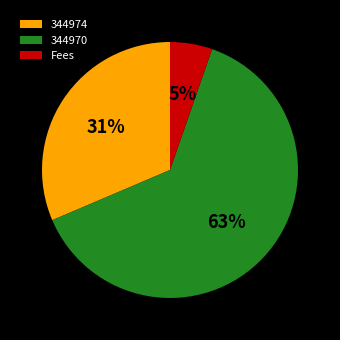

Rank the categories by value from lowest to highest.

Fees, 344974, 344970